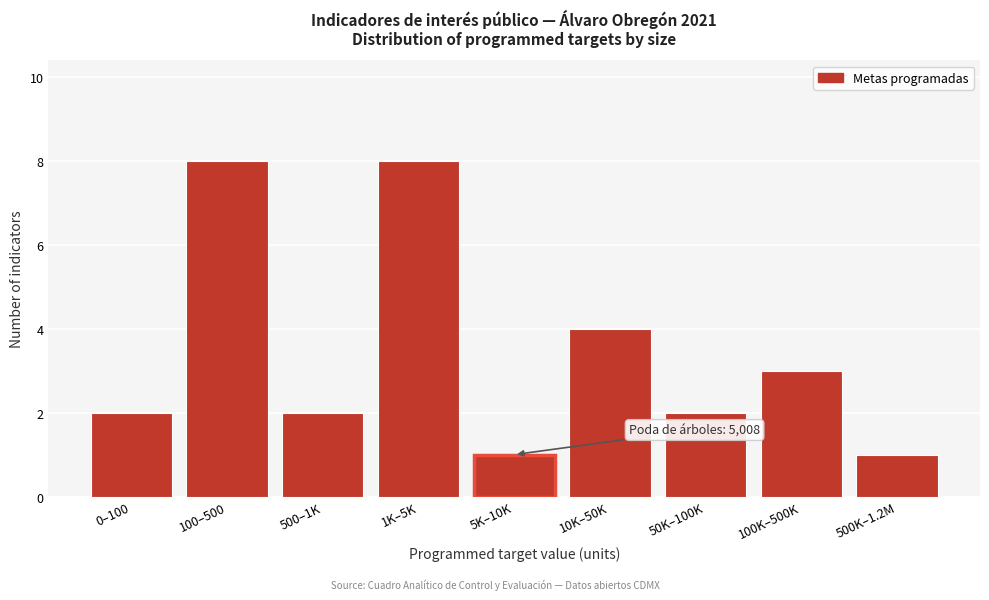

Reading left to right, extract all data points from this chart.

2	8	2	8	1	4	2	3	1